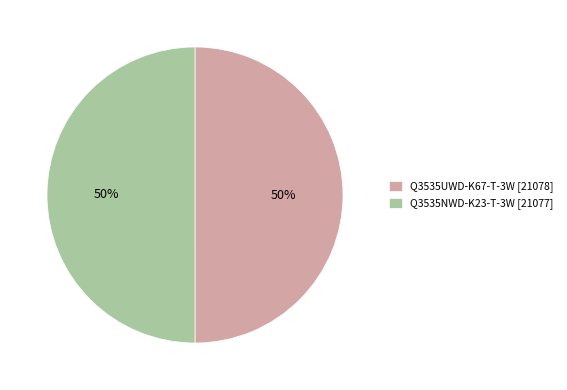

Do Q3535UWD-K67-T-3W [21078] and Q3535NWD-K23-T-3W [21077] together represent more than half of the pie?

Yes